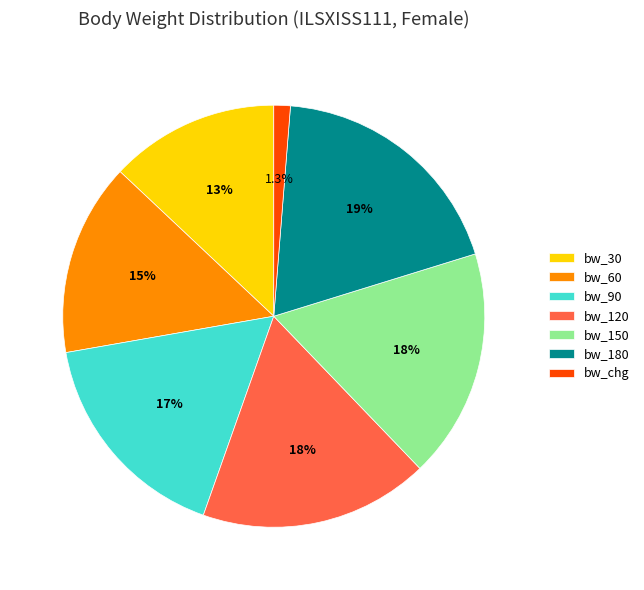

What is the largest slice in the pie chart?

bw_180